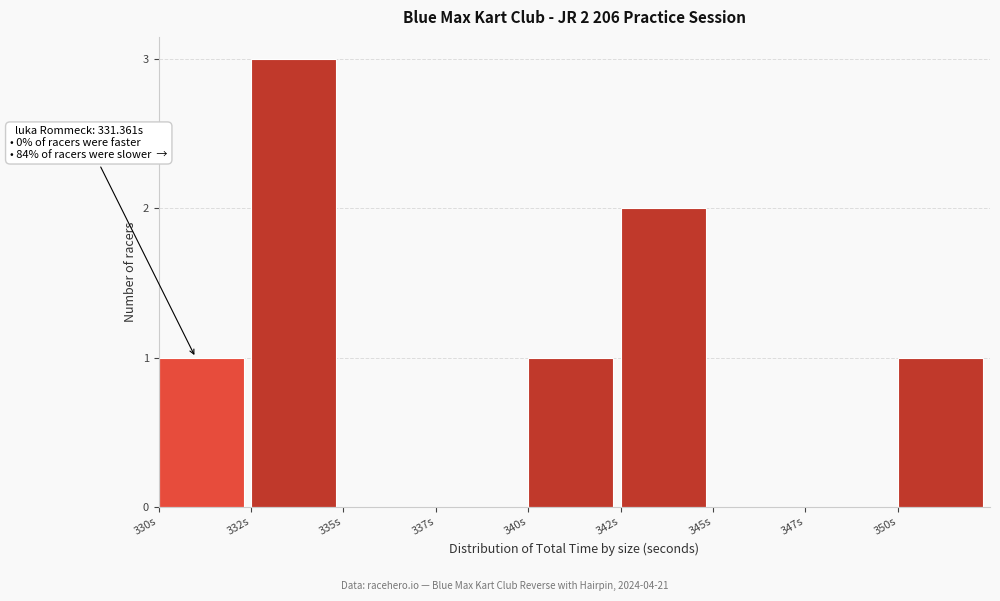

At which category does the chart reach its peak across all series?

332s